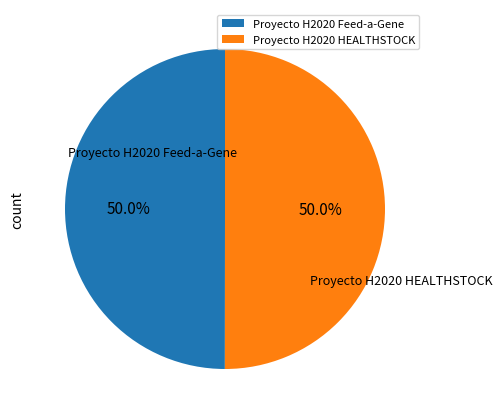

To the nearest percent, what percentage of the pie is Proyecto H2020 HEALTHSTOCK?

50%